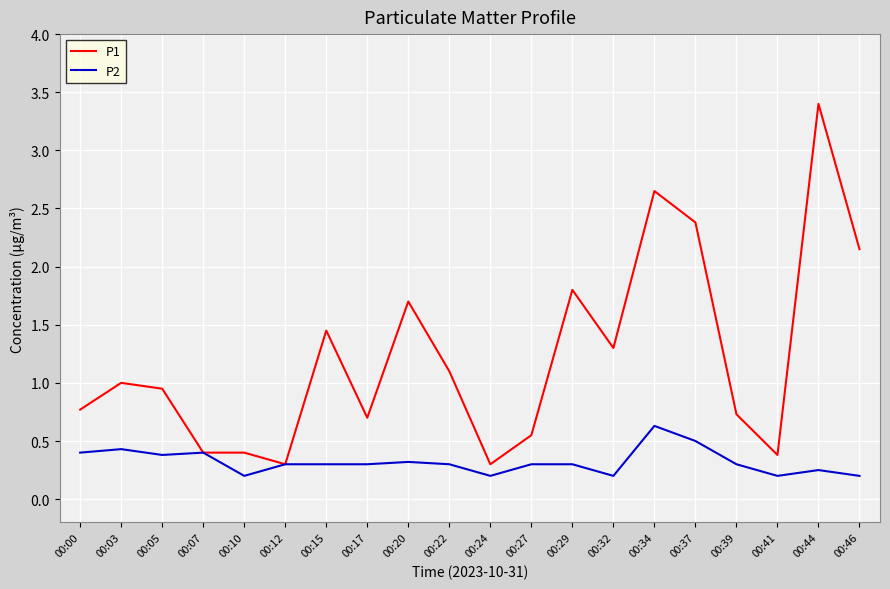

Does the chart have visible grid lines?

Yes